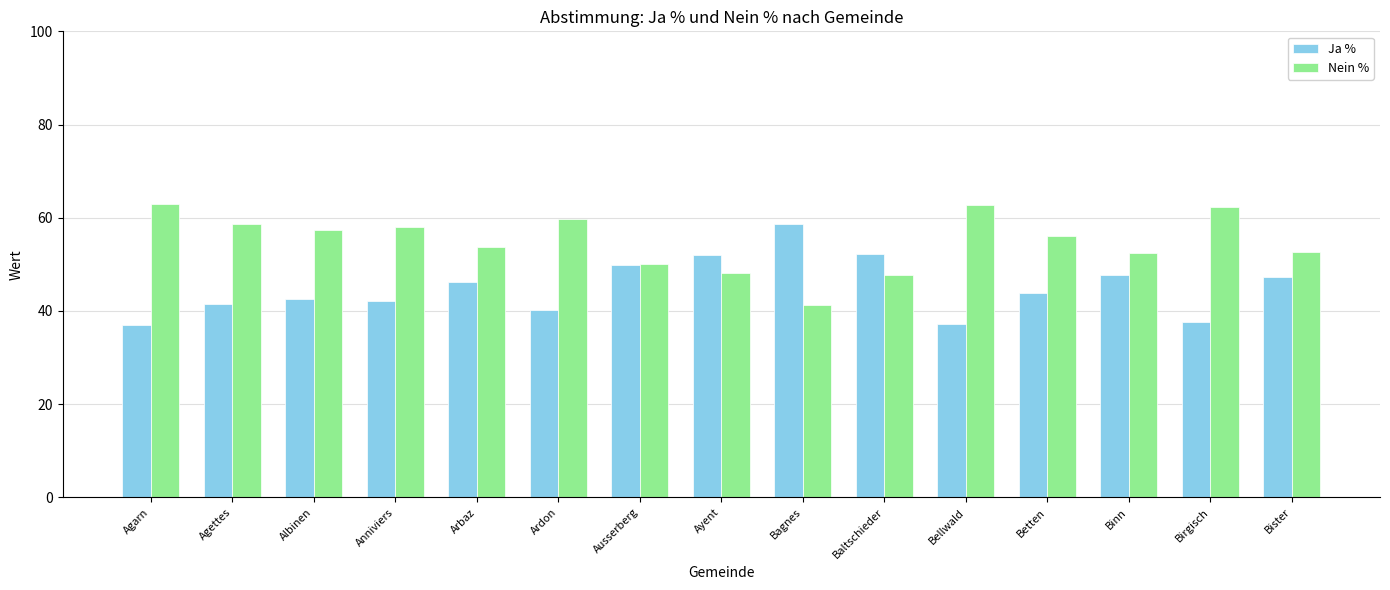

Rank the series at Binn from lowest to highest value.

Ja %, Nein %